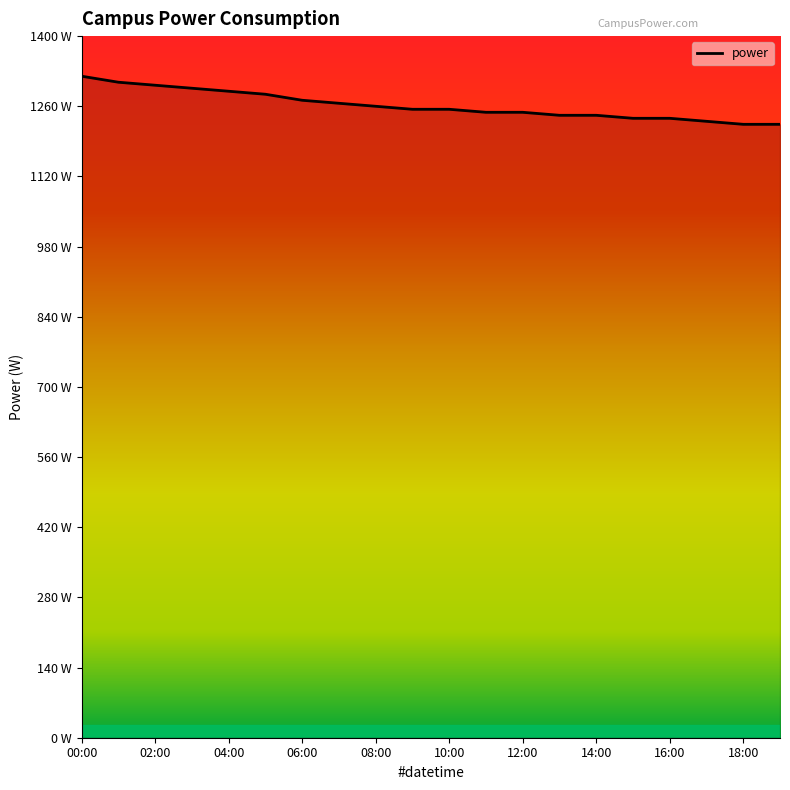

What is the sum of all values?

25236